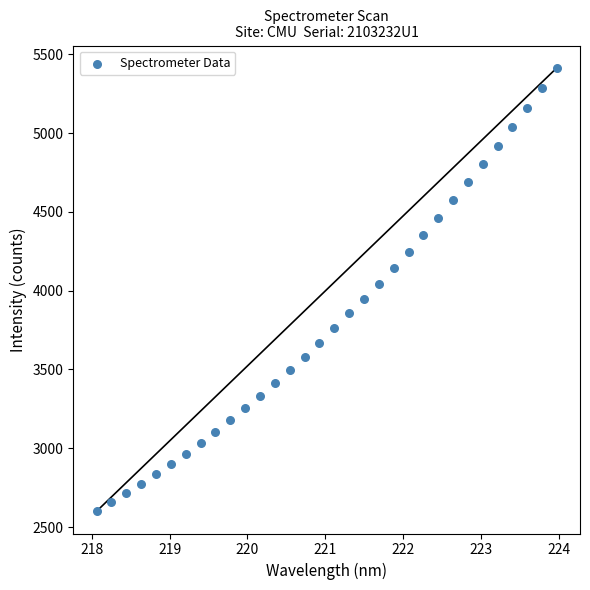

What is the range of X values (max minus min)?

5.9